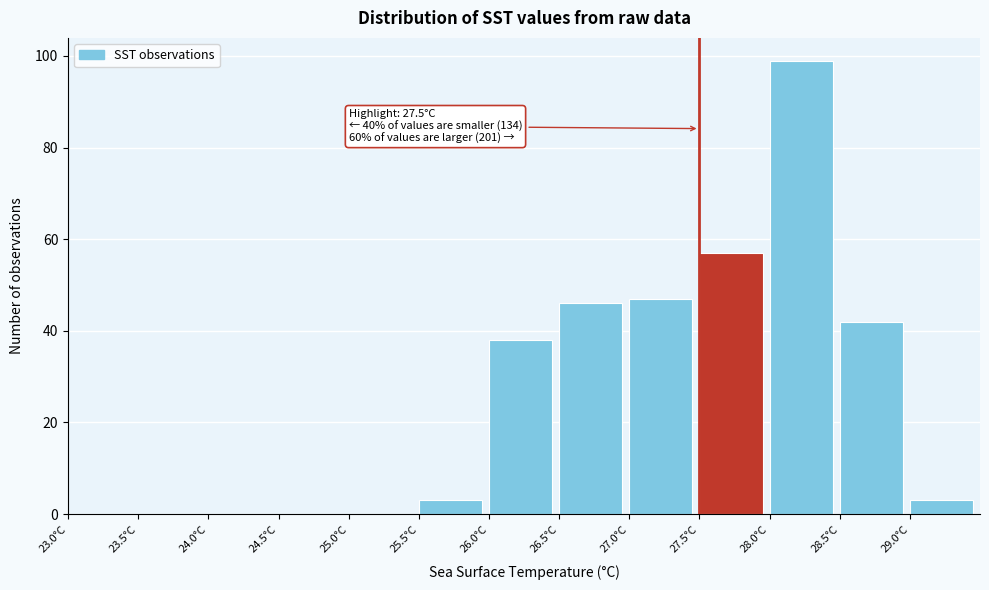

Which range on the x-axis has the tallest bar?

28.0 to 28.5